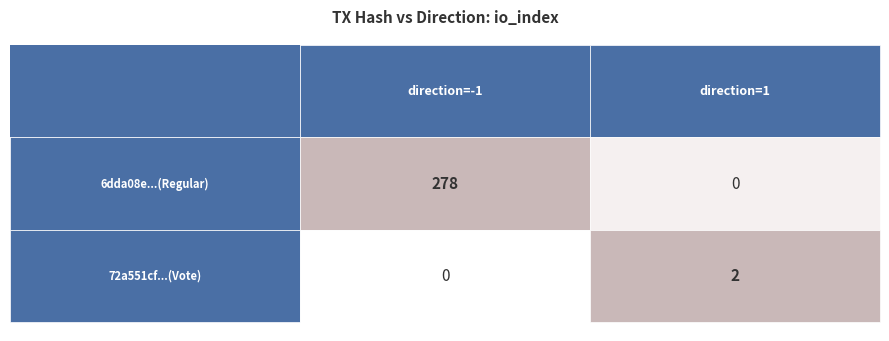

Is the value of 6dda08e88707275d3fcf0765ccc797b51c11d56 at io_index greater than the value of 72a551cfcabd553aaf863868fd74ce362a75f20 at io_index?

Yes